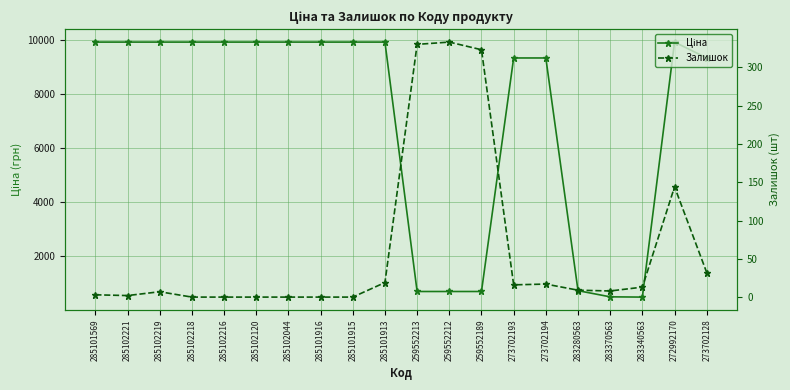

How many values in the Ціна series are below 9908?

9